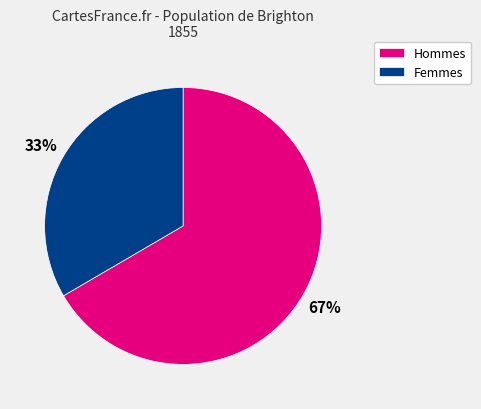

Does Hommes account for over 50% of the chart?

Yes